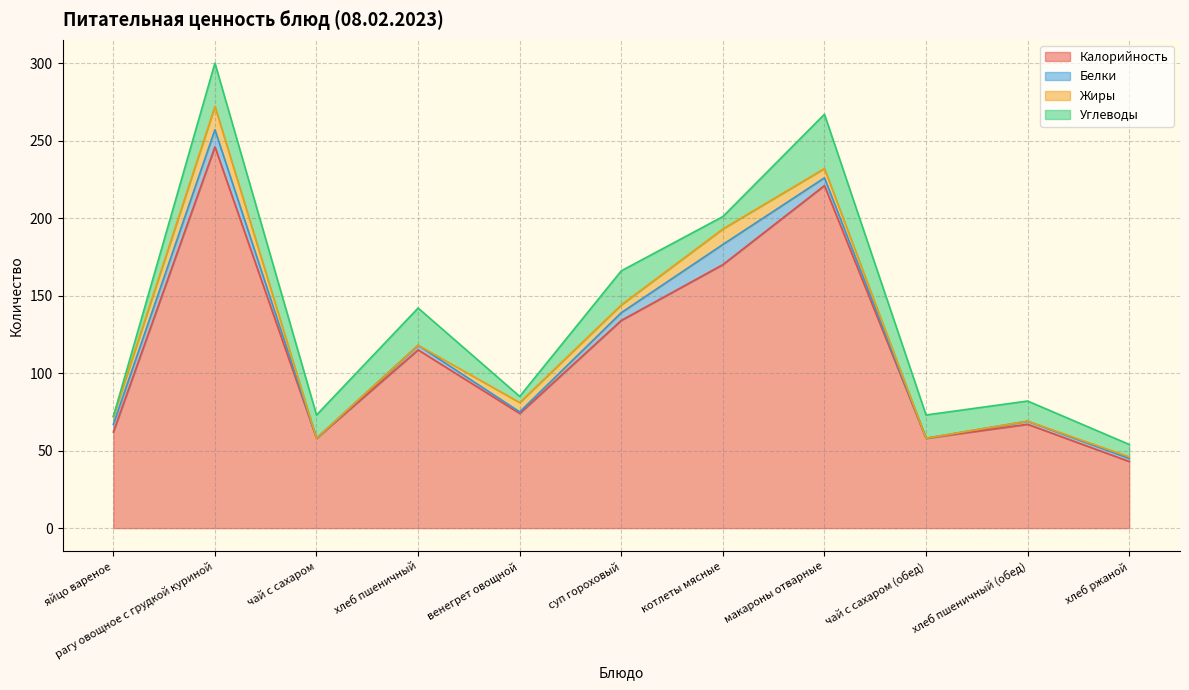

Where is Белки nearest to the value 6?

яйцо вареное